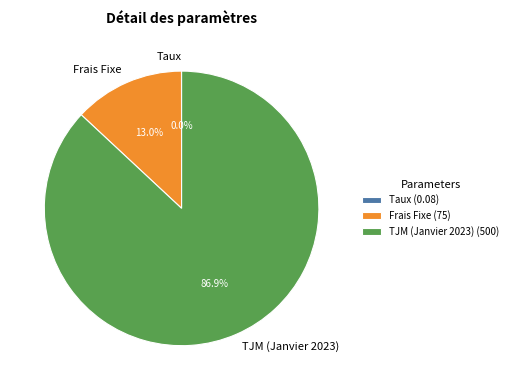

Does any single category account for the majority?

Yes